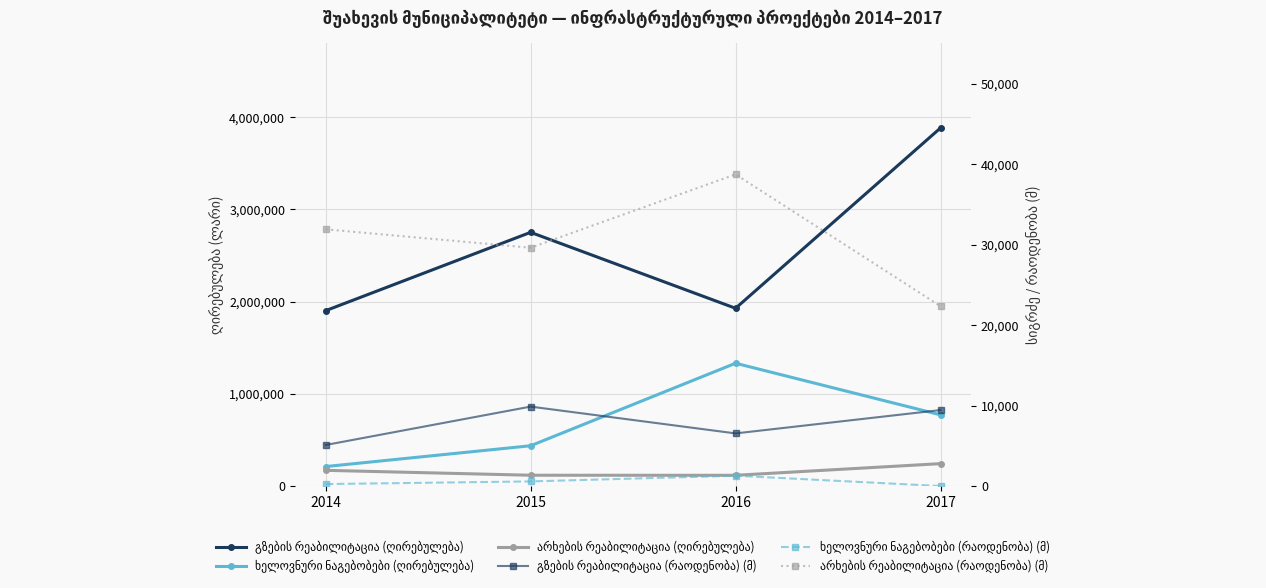

What is the sum of all არხების რეაბილიტაცია (რაოდენობა) (მ) values?

122579